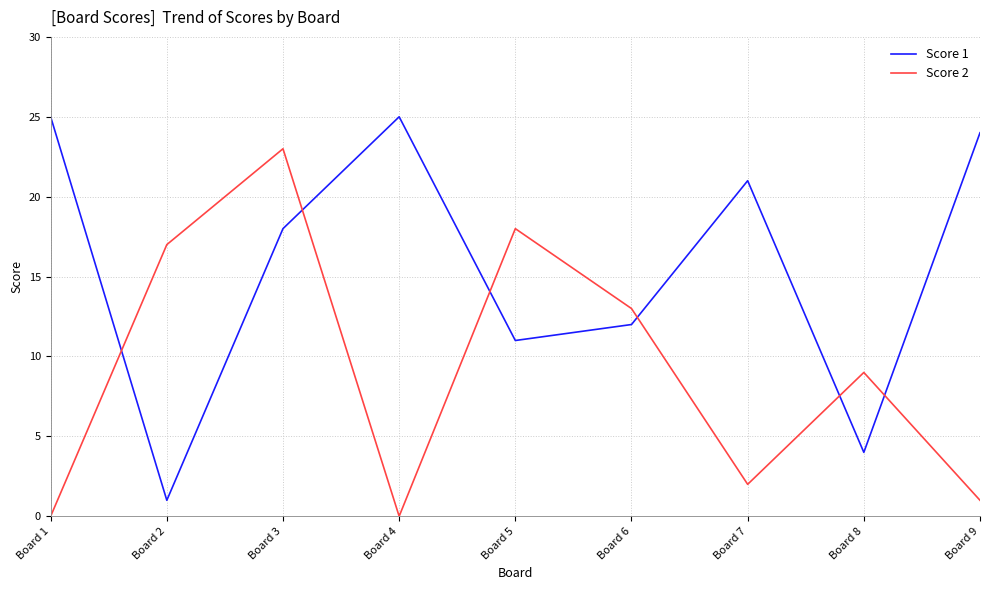

What is the spread (max minus min) of values at Board 6?

1